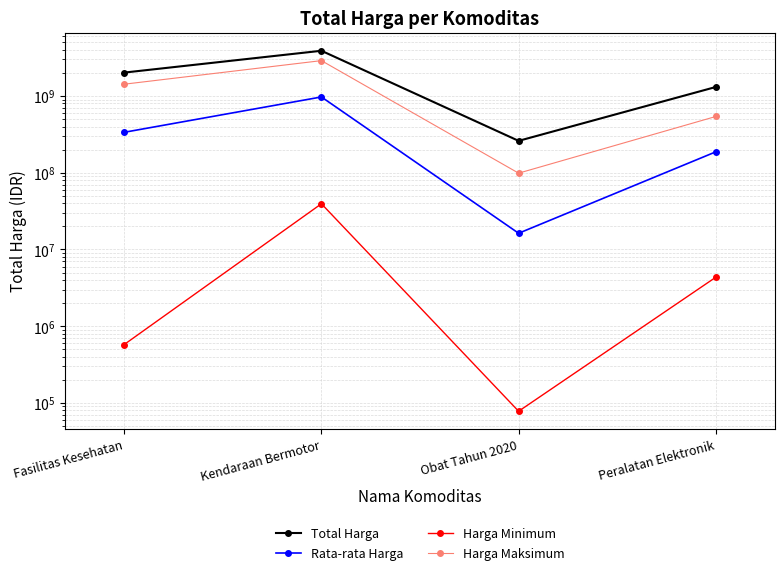

True or false: Total Harga and Rata-rata Harga cross at least once.

False